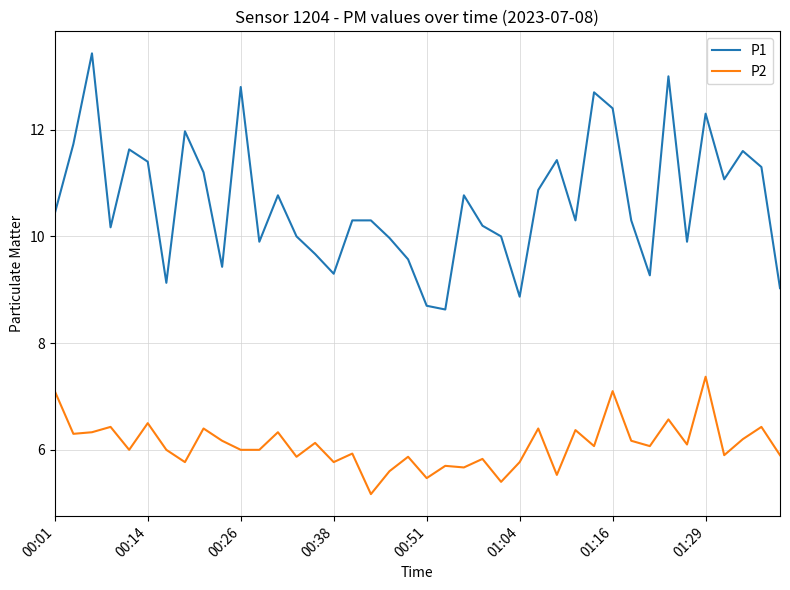

Which series has the largest total across all categories?

P1